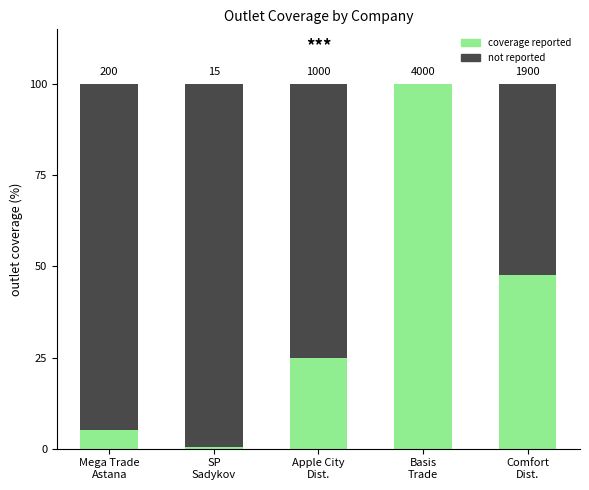

Are the bars grouped side by side (vs. stacked)?

No